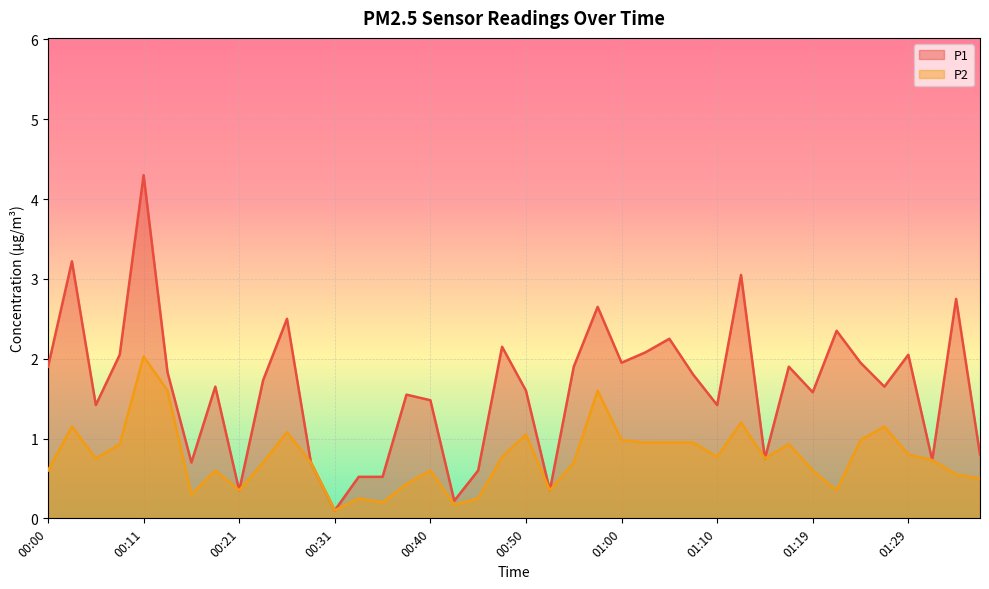

What is the difference between the P1 values at 00:40 and 00:00?

0.4